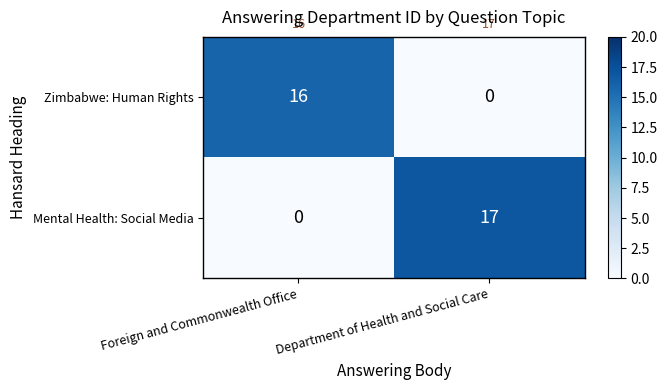

Which series has the largest total across all categories?

Mental Health: Social Media